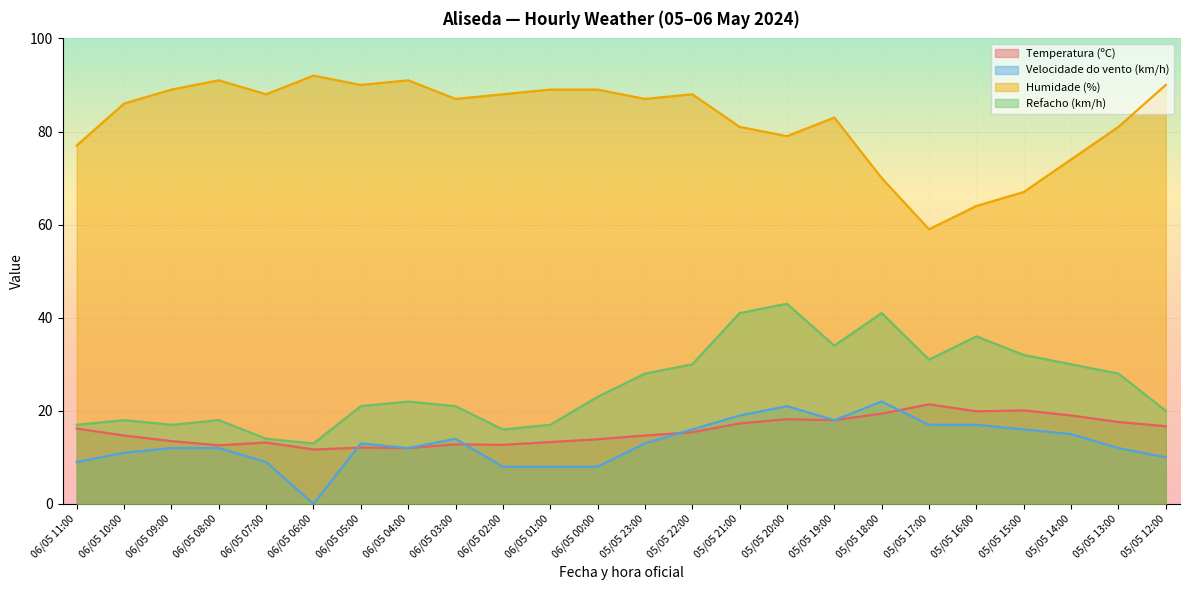

What is the label of the 15th point from the left?

05/05 21:00